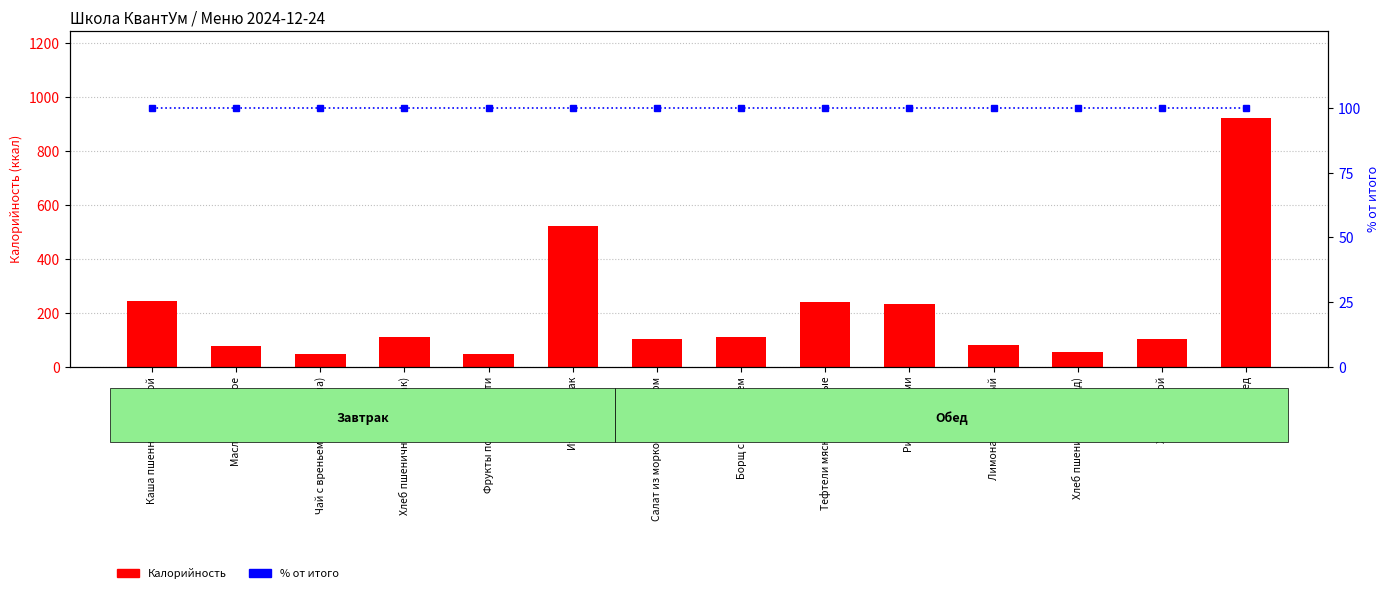

Where does the Калорийность series first go above 108?

Каша пшенная с курагой